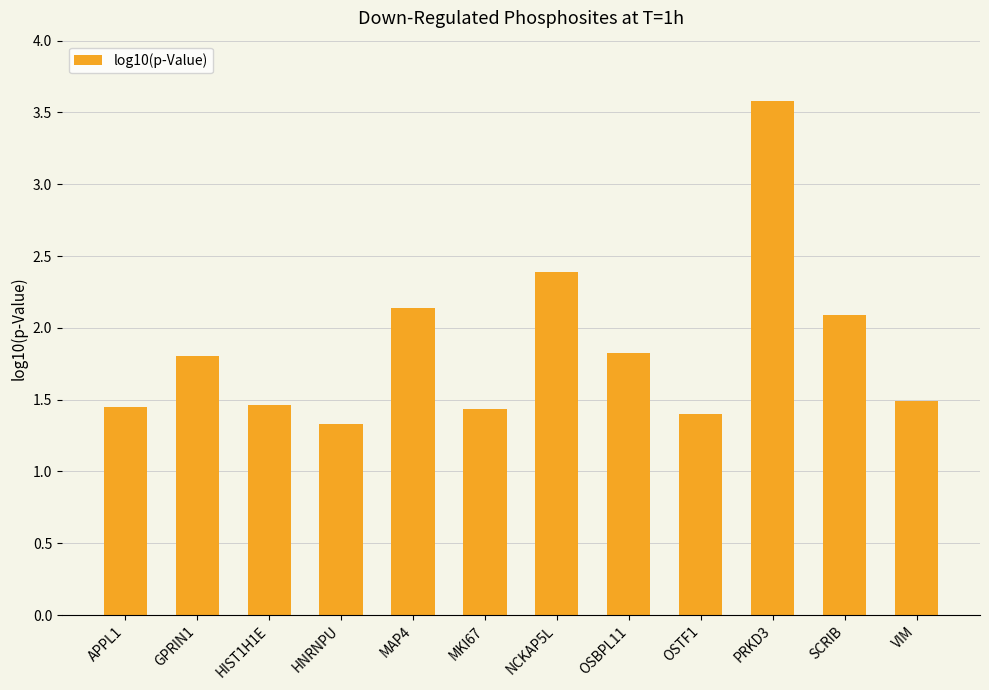

What is the ratio of the value at GPRIN1 to the value at OSTF1?

1.3